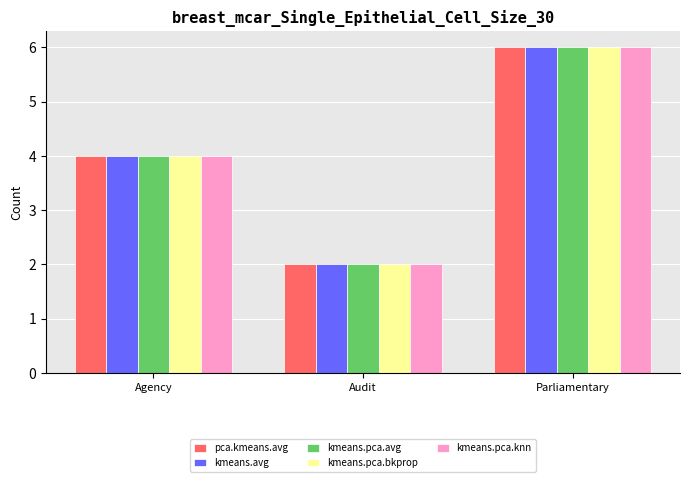

What is the difference between the maximum and minimum values in the pca.kmeans.avg series?

4